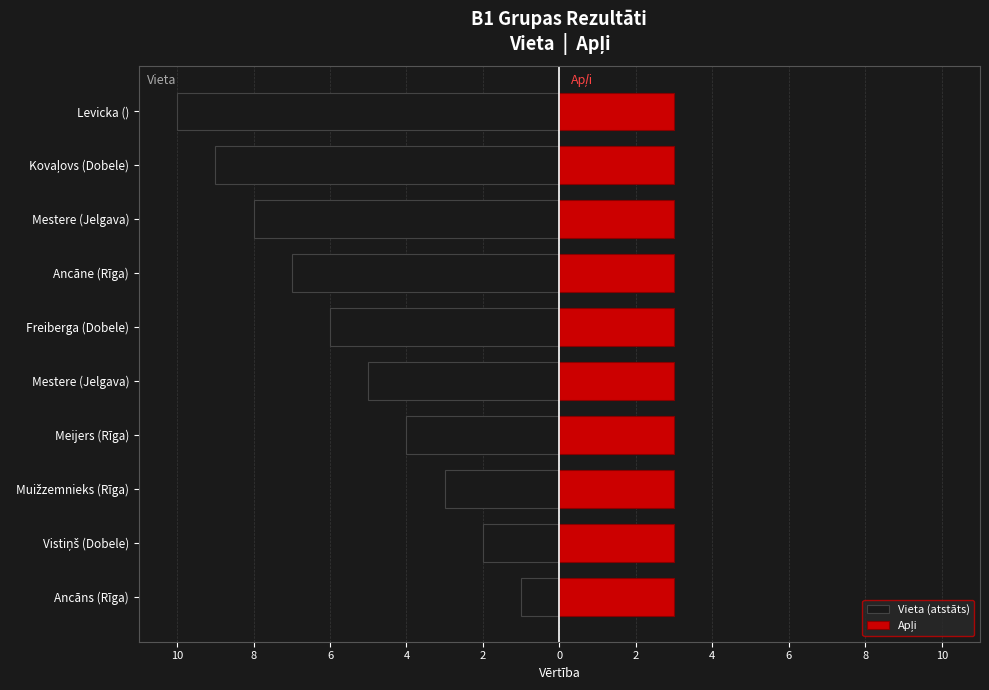

How many data points does each series have?

10